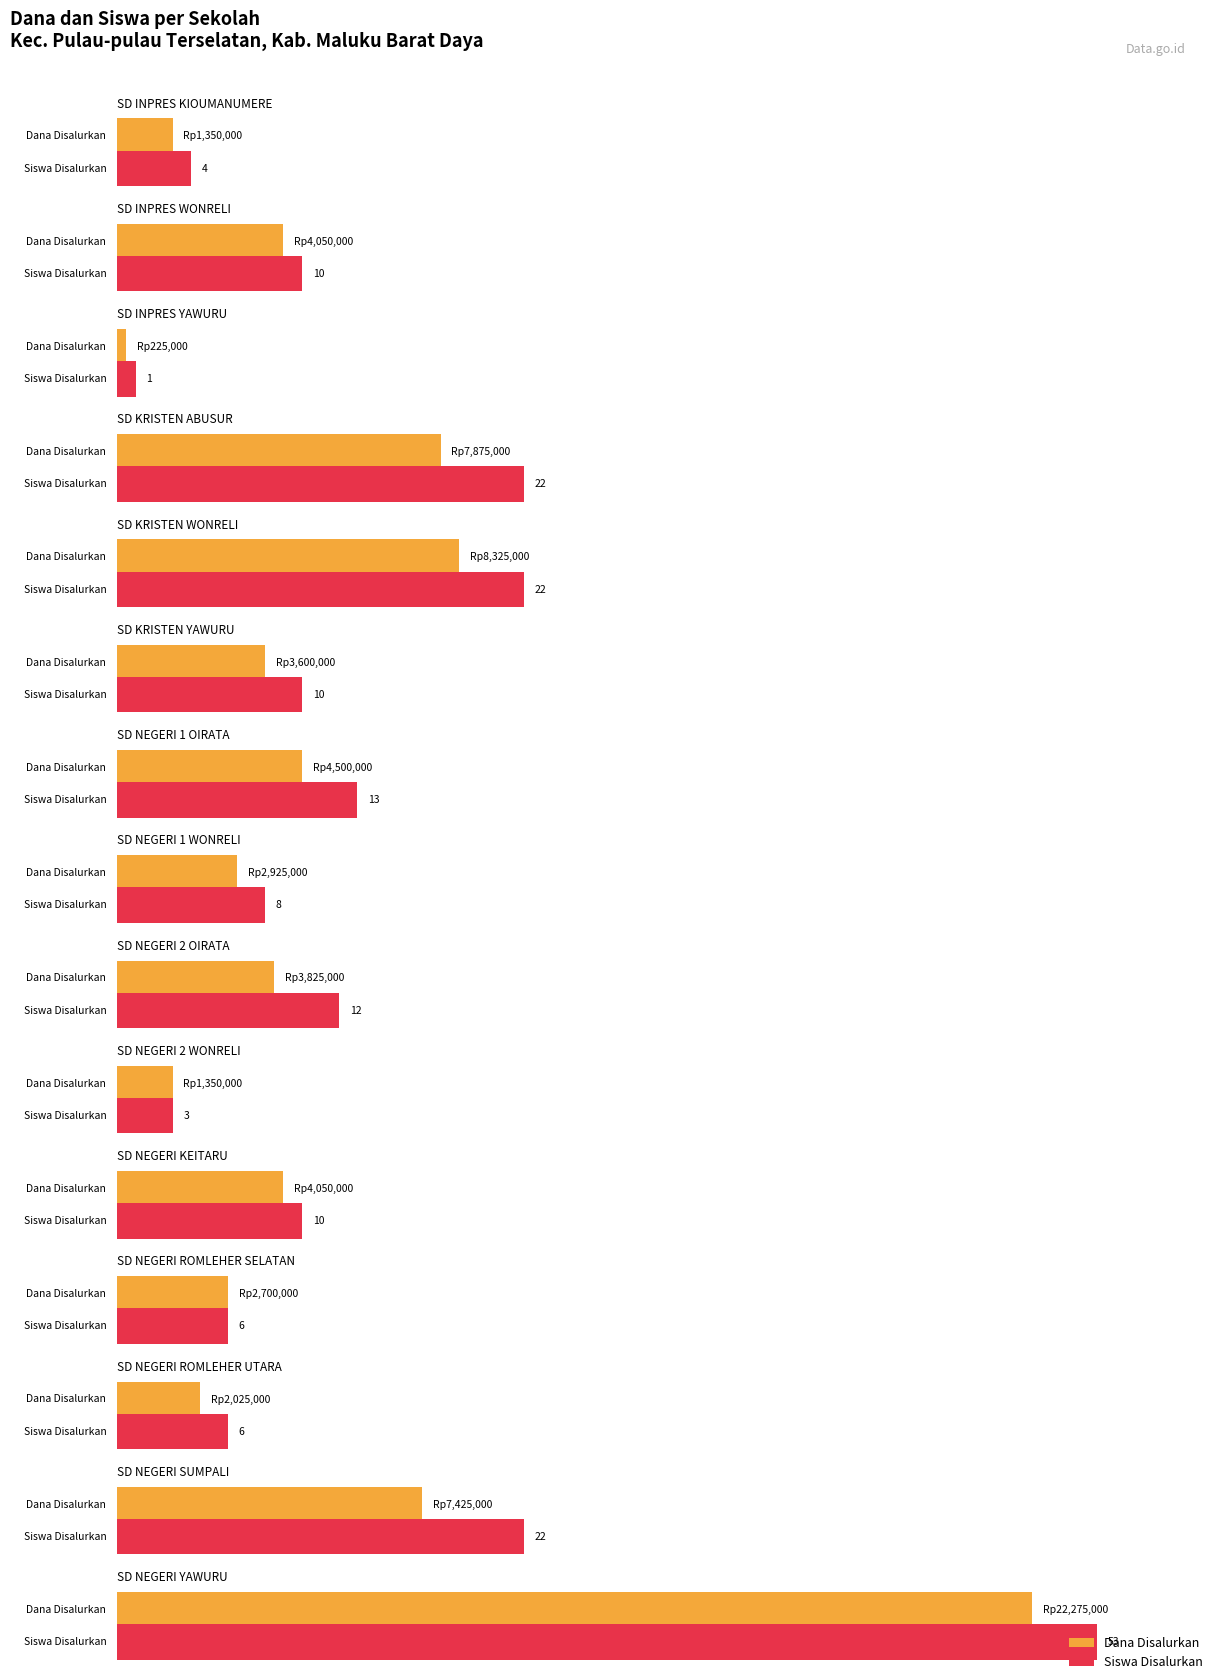

True or false: Pemberian (Siswa) has a value of 1 at SD NEGERI ROMLEHER SELATAN.

False